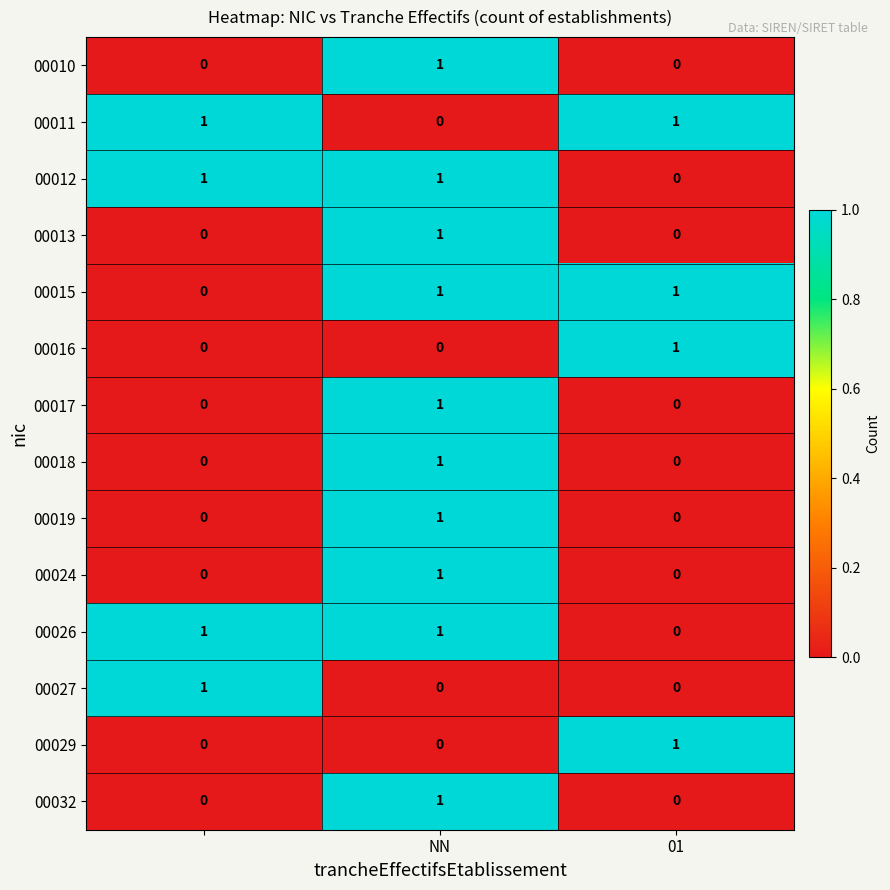

At how many categories does at least one series exceed 0?

3